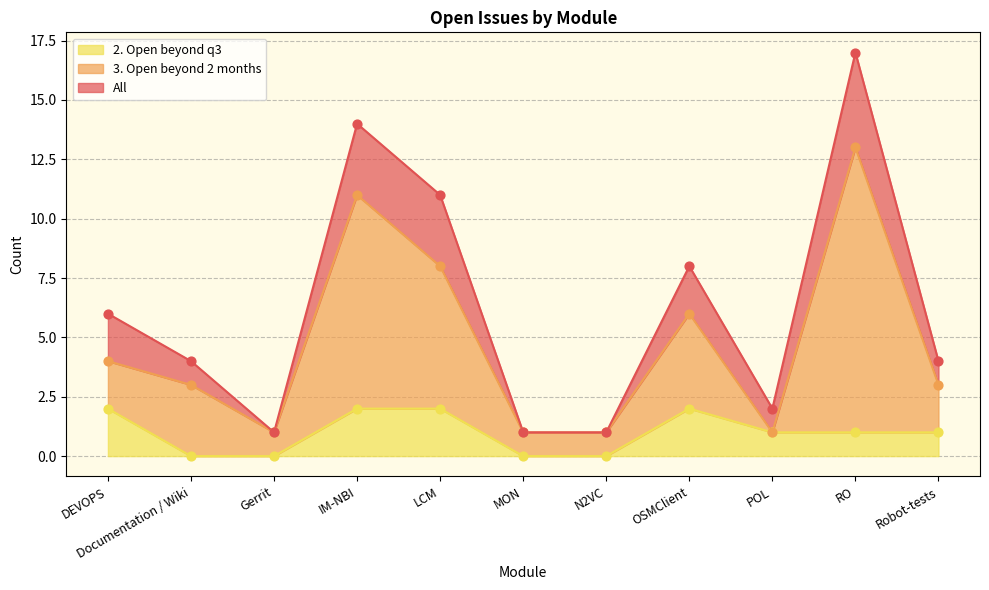

Which series contains the highest Y value?

All